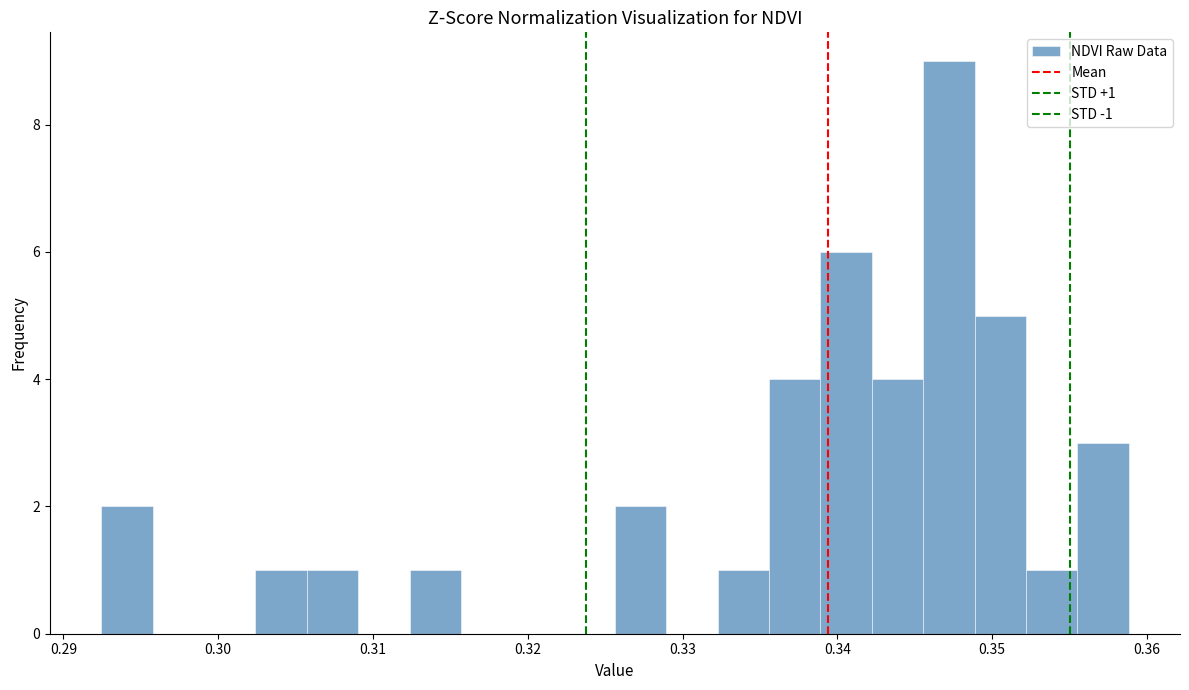

Around what value on the x-axis is the tallest bar? Give the approximate position of its centre, as read against the axis.

0.347